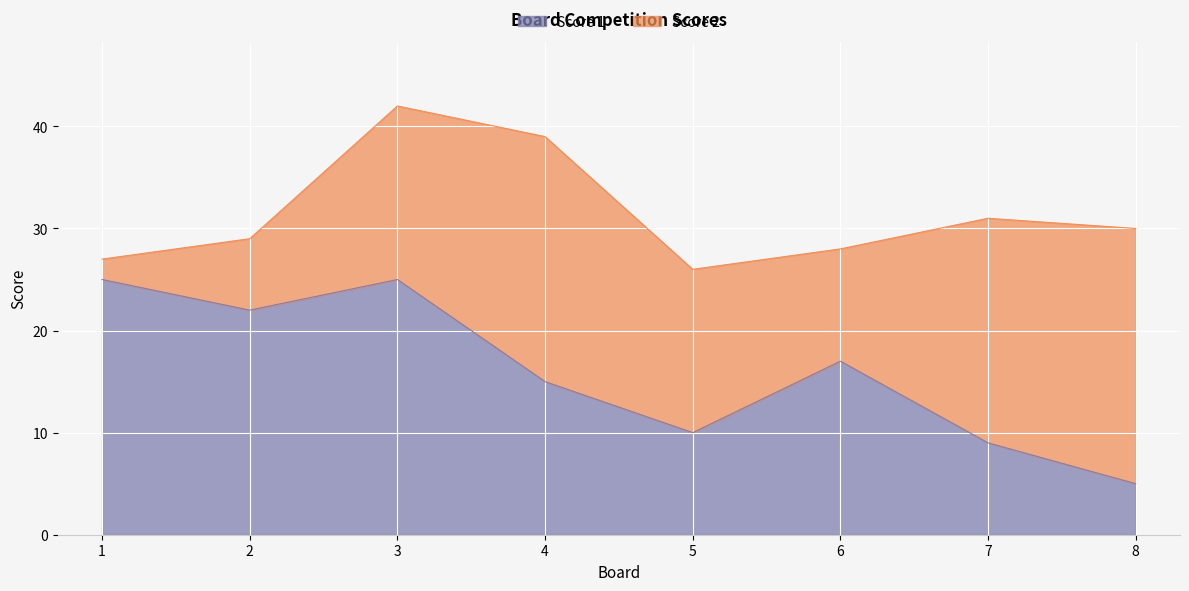

Rank the categories by value from lowest to highest.

8, 7, 5, 4, 6, 2, 1, 3